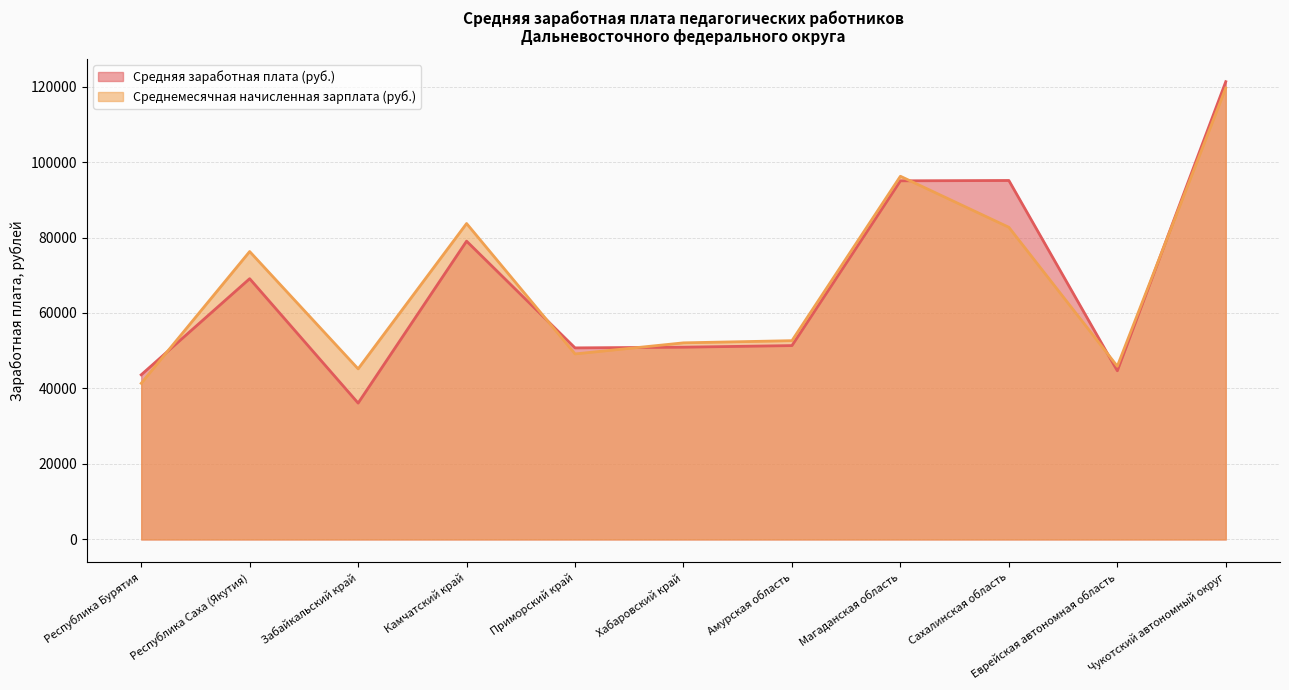

At which label does Средняя заработная плата (руб.) first exceed 51364?

Республика Саха (Якутия)